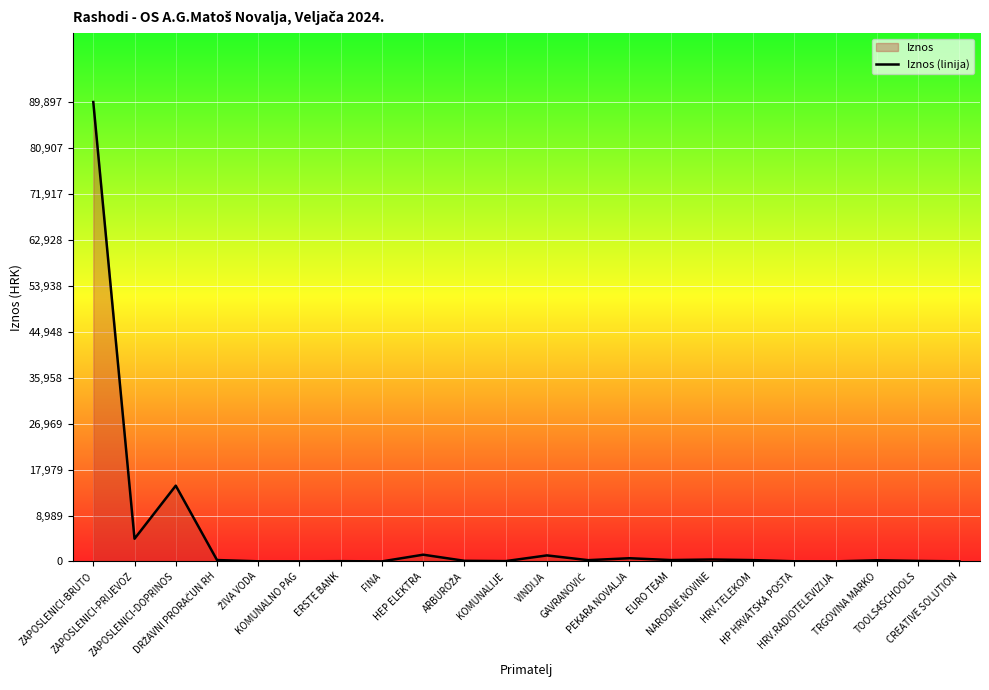

What is the difference between the values at HRV.TELEKOM and NARODNE NOVINE?

115.8